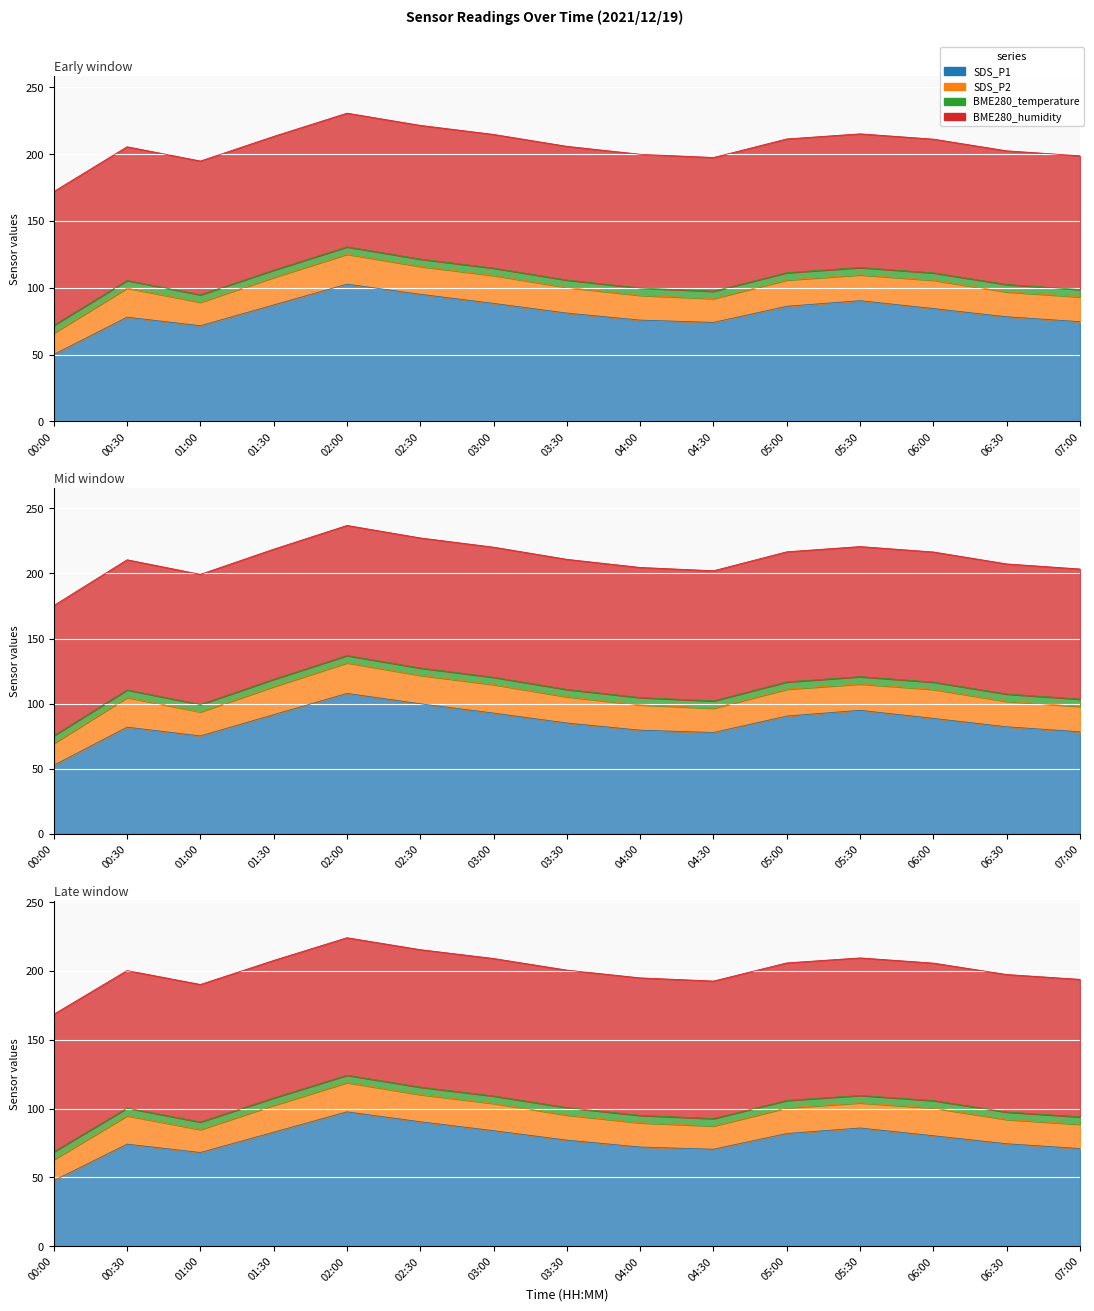

Is it true that BME280_humidity equals 100.0 at 01:00?

True